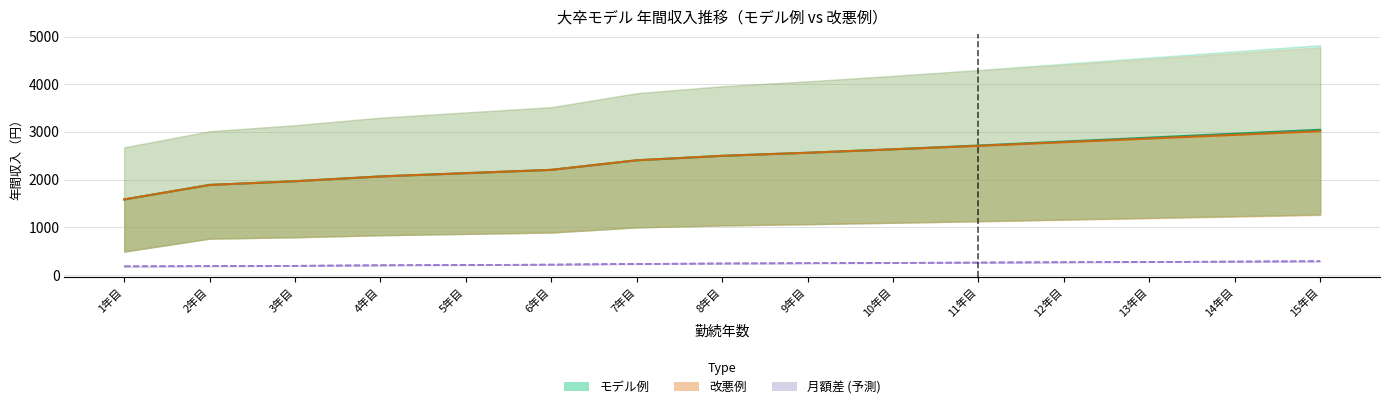

What is the difference between the maximum and minimum values in the 改悪例 月額 series?

106.2